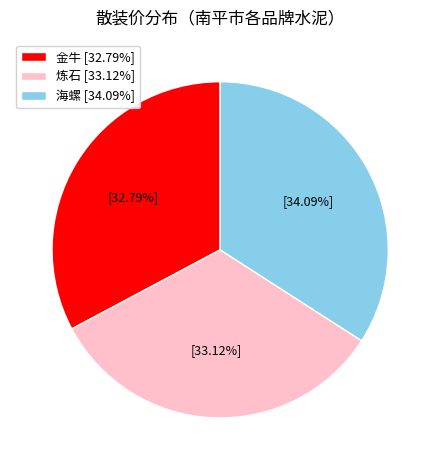

What percentage is the 海螺 slice, to the nearest percent?

34%